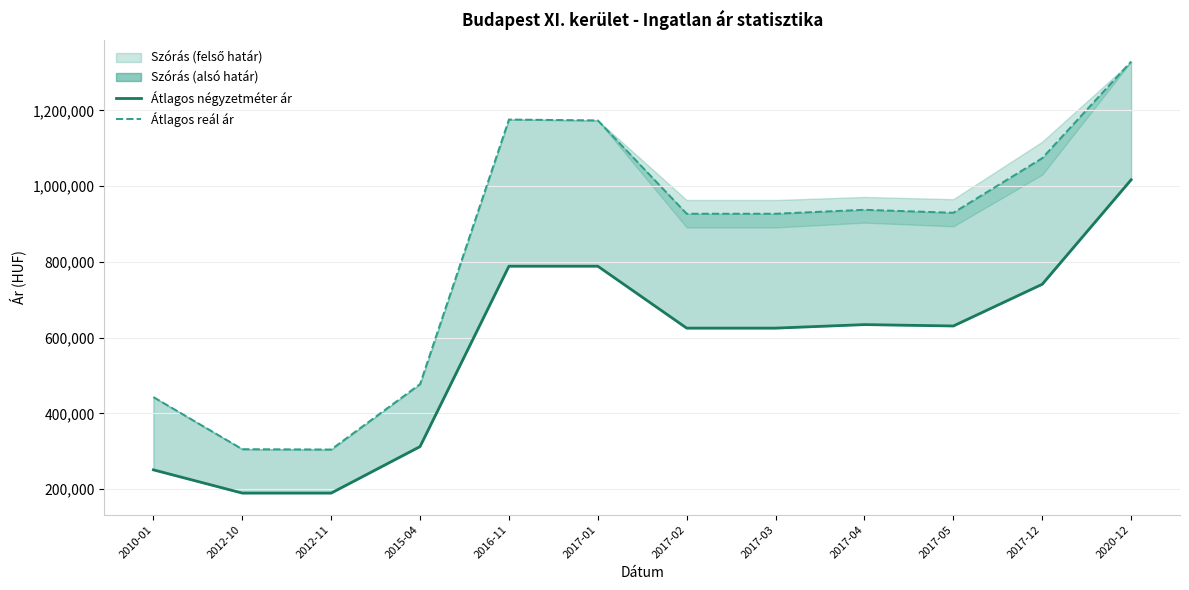

Which category has the highest value across all series?

2020-12